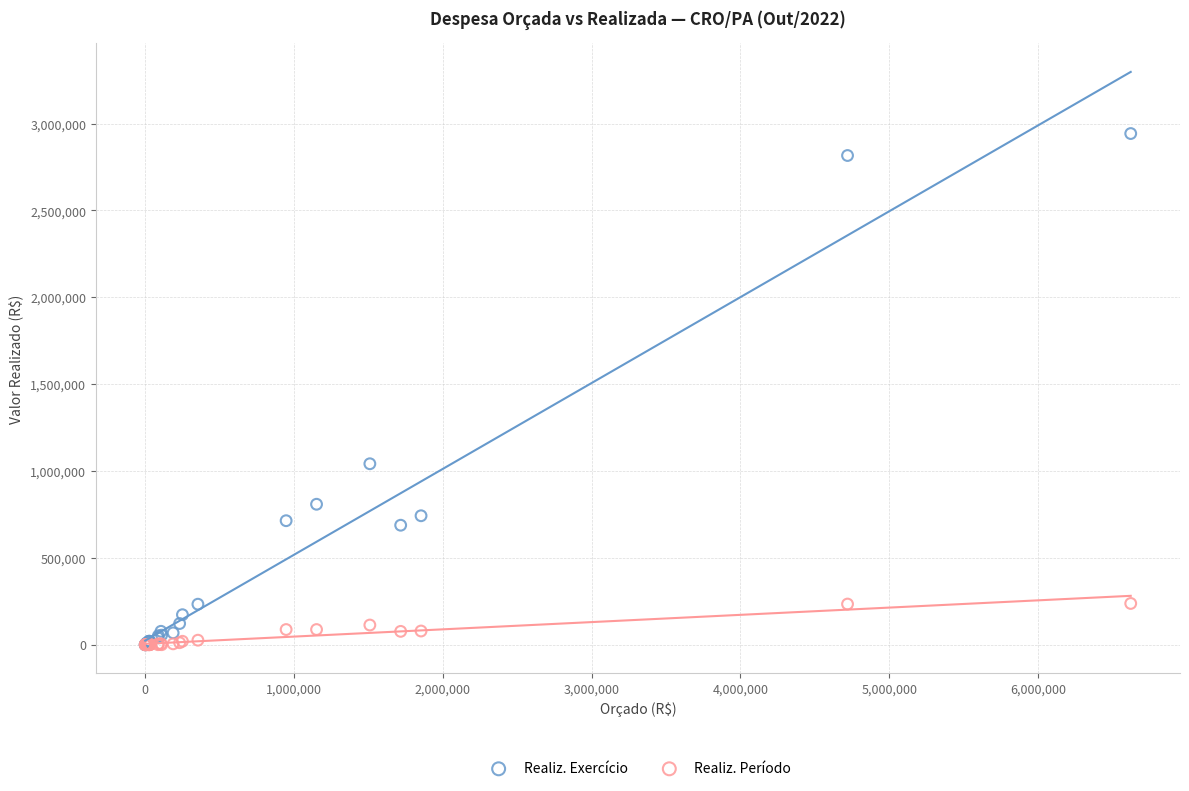

In the Realiz. Exercício series, what Y value is closest to 1471488?

1041746.8